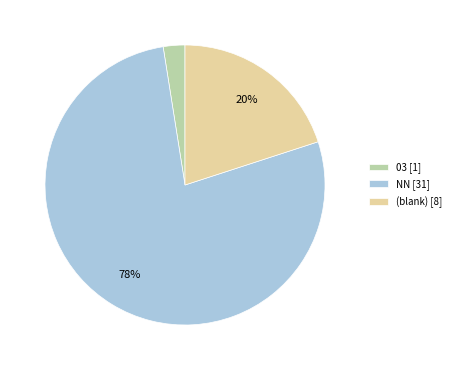

The NN [31] slice represents 86% of the pie. True or false?

False